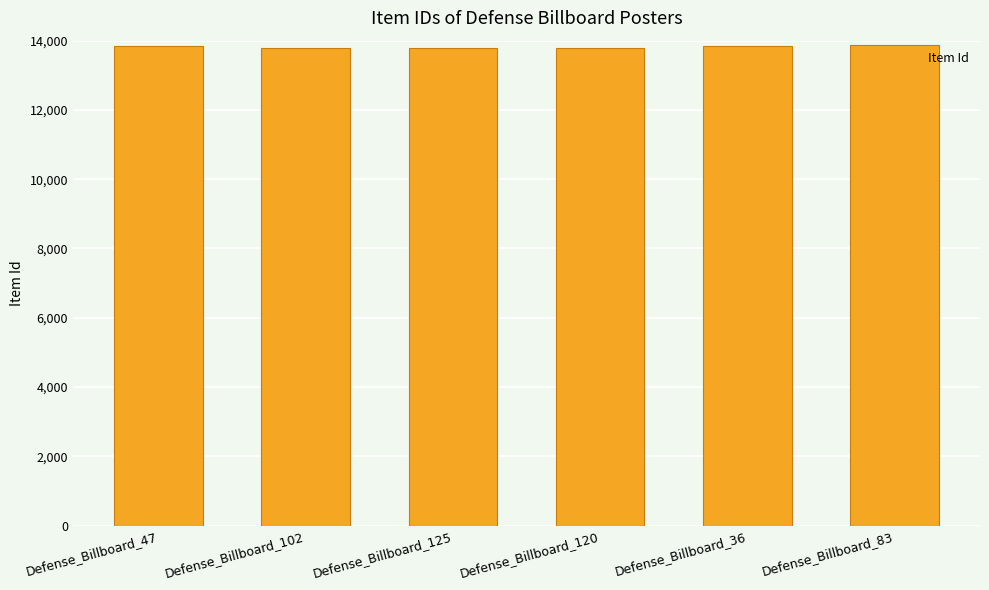

What is the ratio of the value at Defense_Billboard_83 to the value at Defense_Billboard_125?

1.0